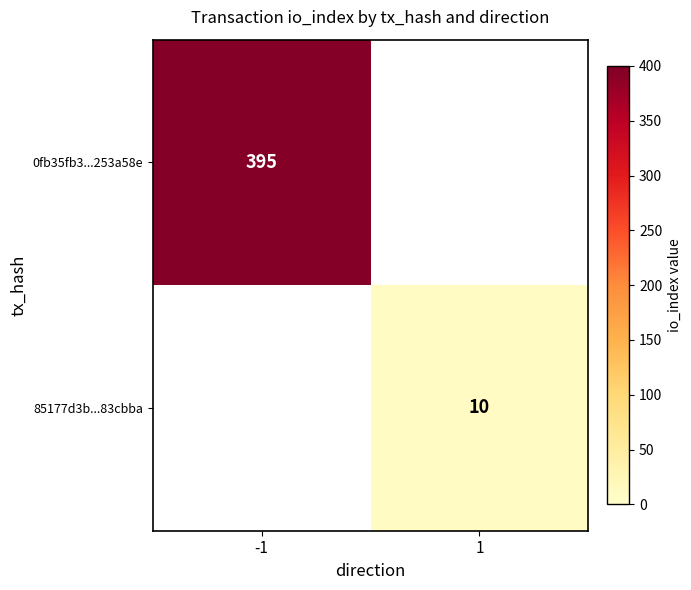

Is the value of 0fb35fb3...253a58e at -1 greater than the value of 85177d3b...83cbba at 1?

Yes